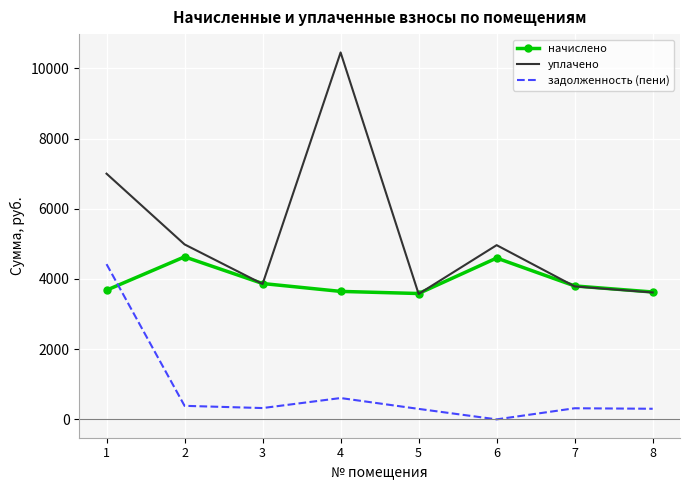

What is the maximum value for начислено?

4631.0